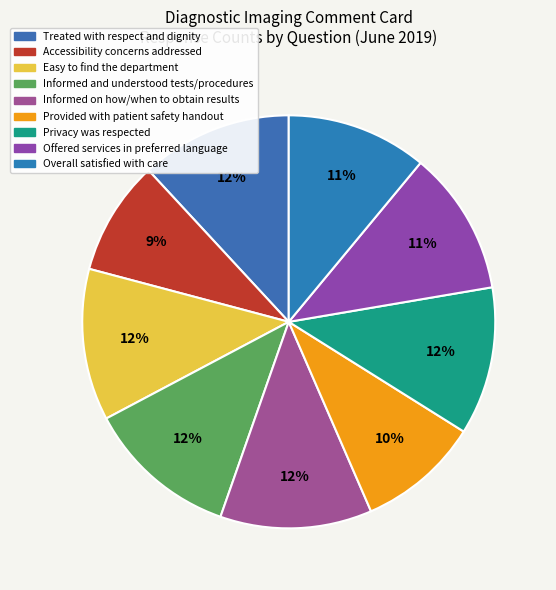

Is it true that Easy to find the department is 12% of the pie?

True